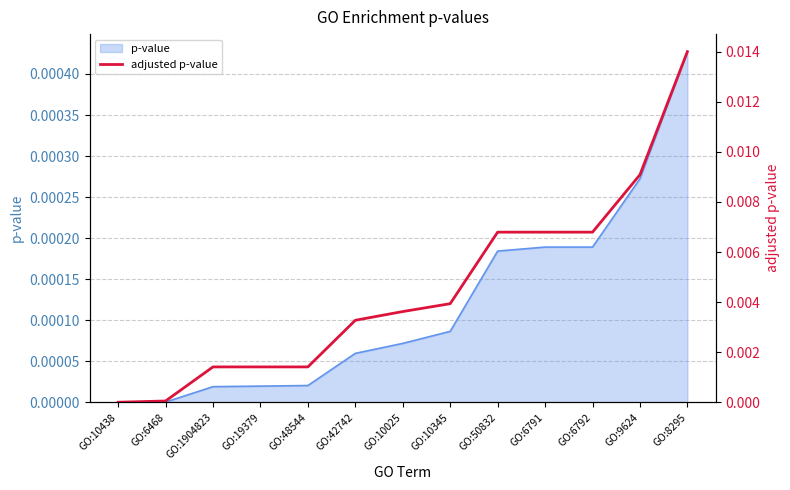

What is the label of the 9th point from the right?

GO:48544